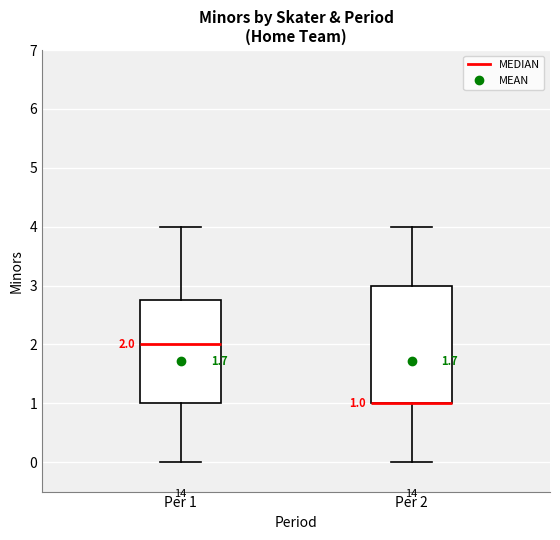

Comparing the boxes themselves (not the whiskers), which one is the tallest?

Per 2